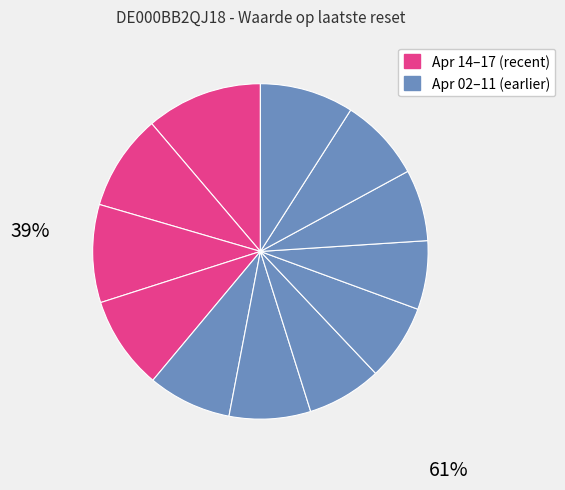

Is there a majority slice in this chart?

No